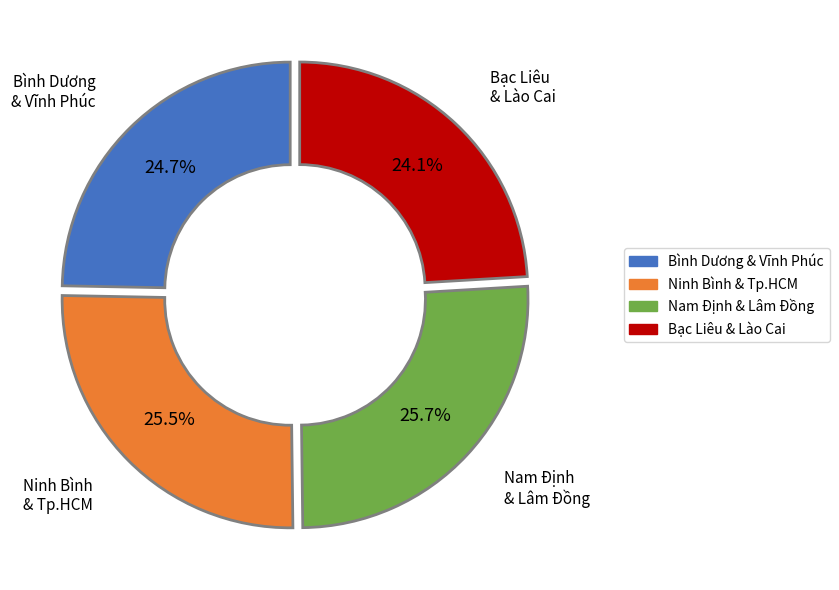

Is there a majority slice in this chart?

No